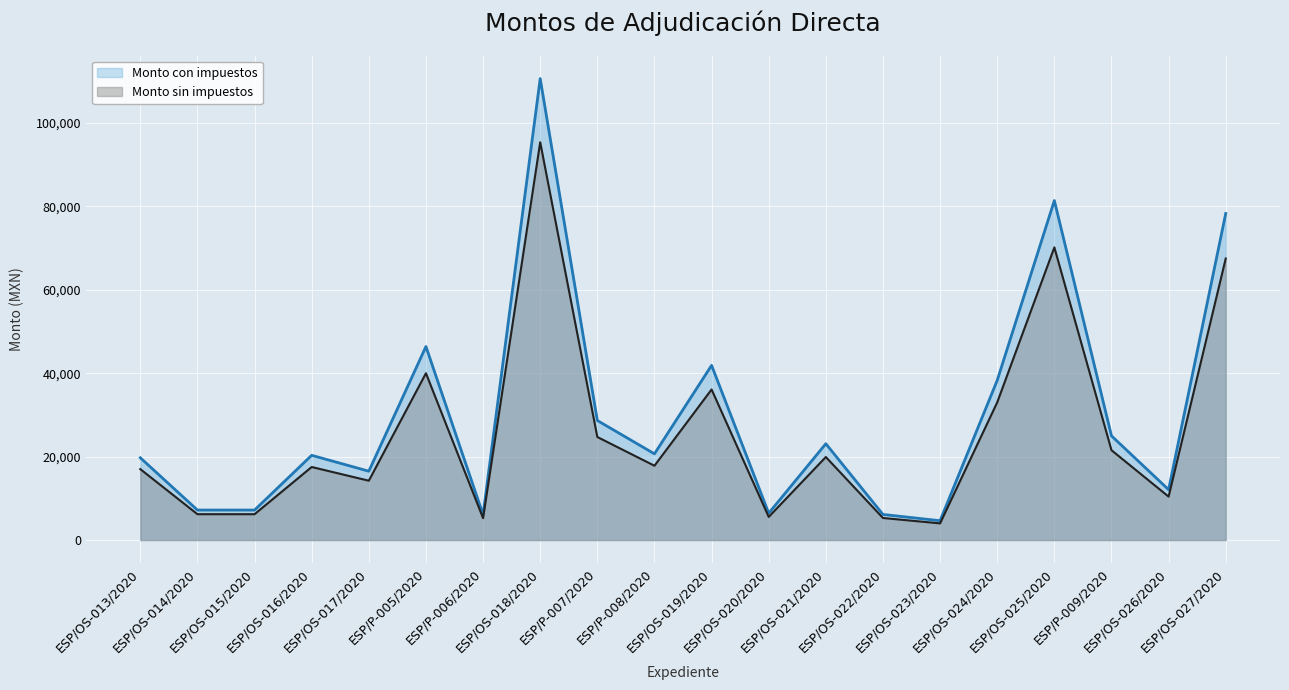

Is it true that Monto sin impuestos equals 2276.1 at ESP/OS-023/2020?

False